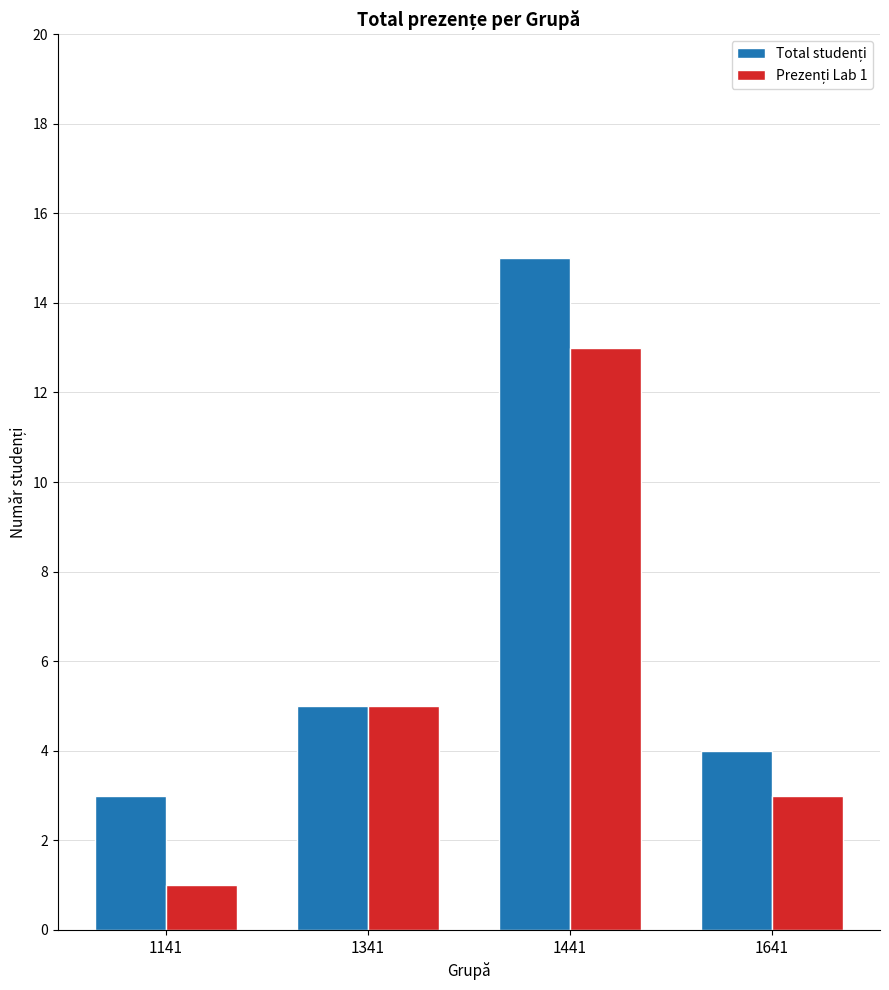

At which category is the sum across all series the highest?

1441